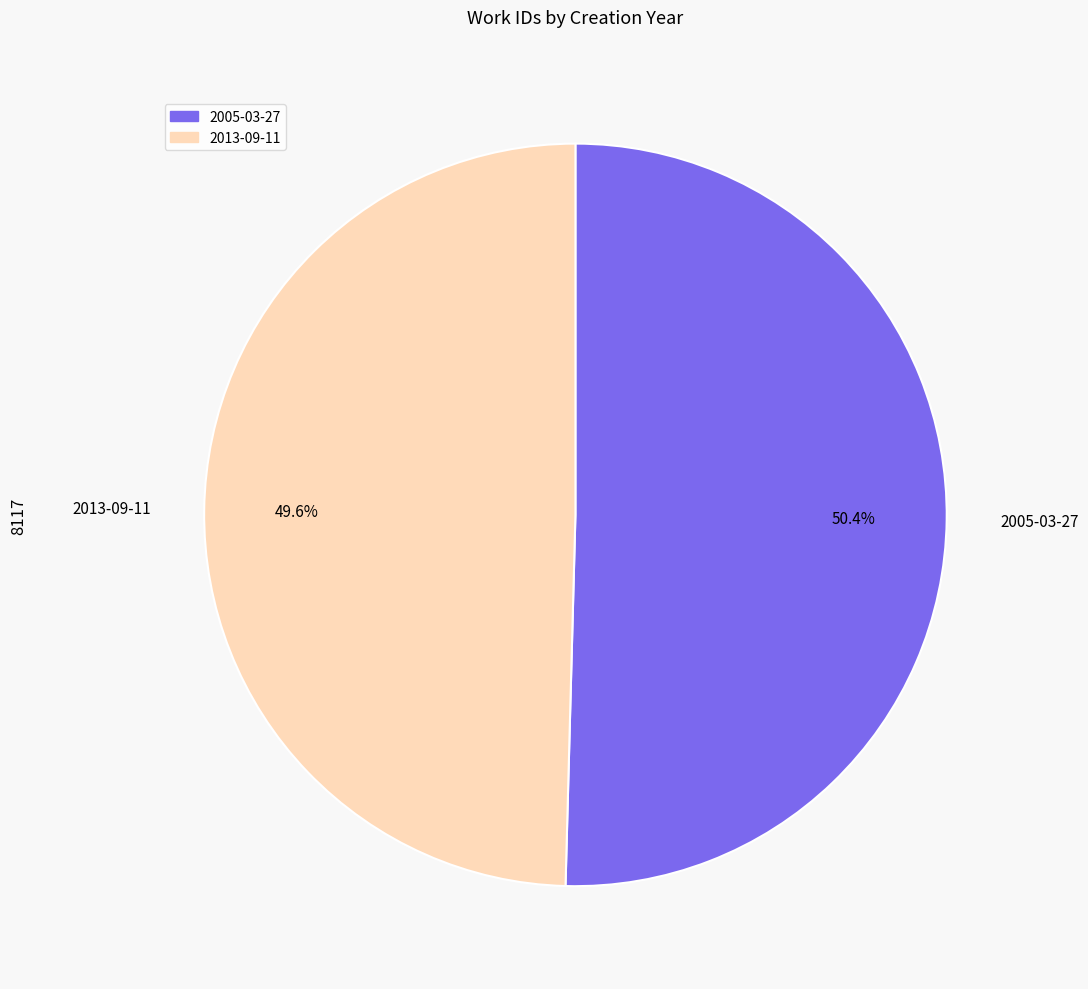

Which slice is the largest?

2005-03-27